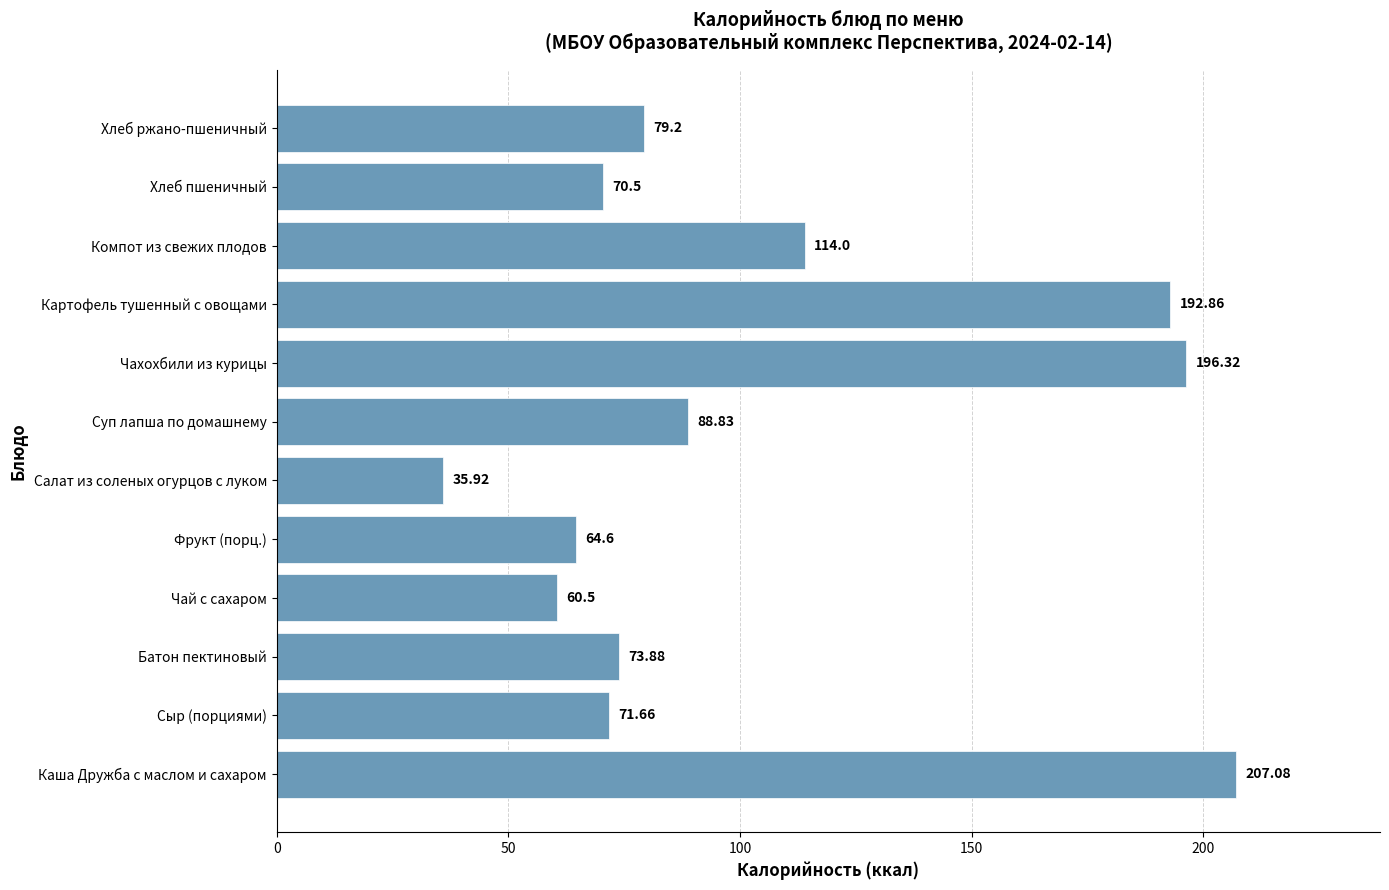

What is the change in value from Каша Дружба с маслом и сахаром to Чахохбили из курицы?

-10.8